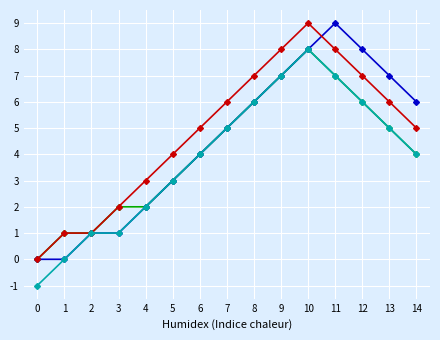

What is the total value across all series at 13?

23